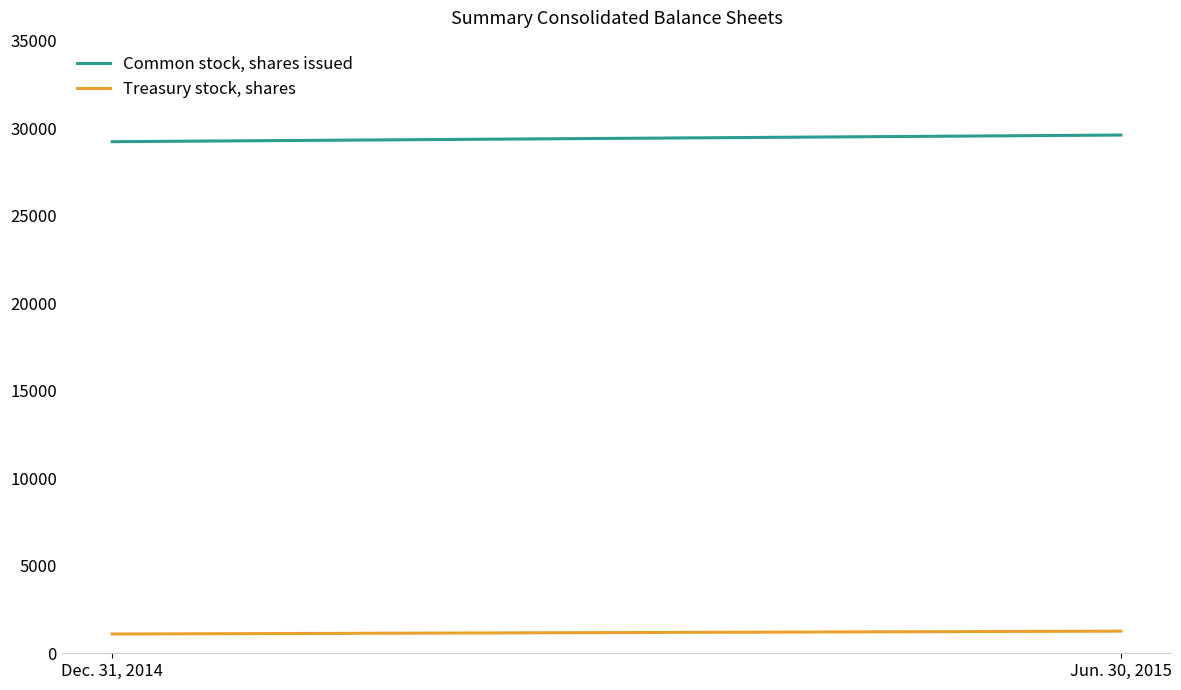

How many lines are shown in the chart?

2